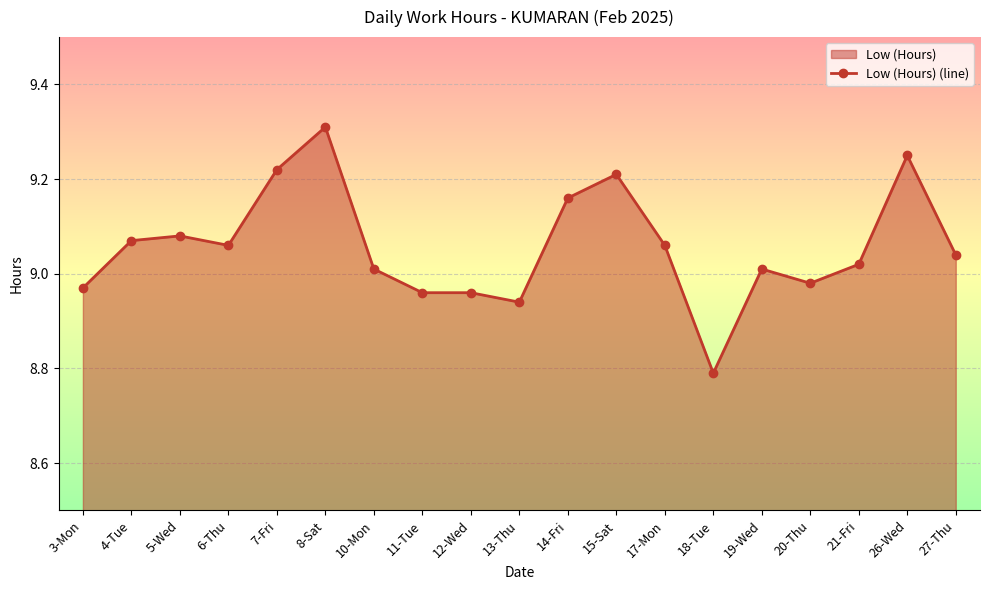

Reading left to right, list all the values displayed in this chart.

9.0	9.1	9.1	9.1	9.2	9.3	9.0	9.0	9.0	8.9	9.2	9.2	9.1	8.8	9.0	9.0	9.0	9.2	9.0